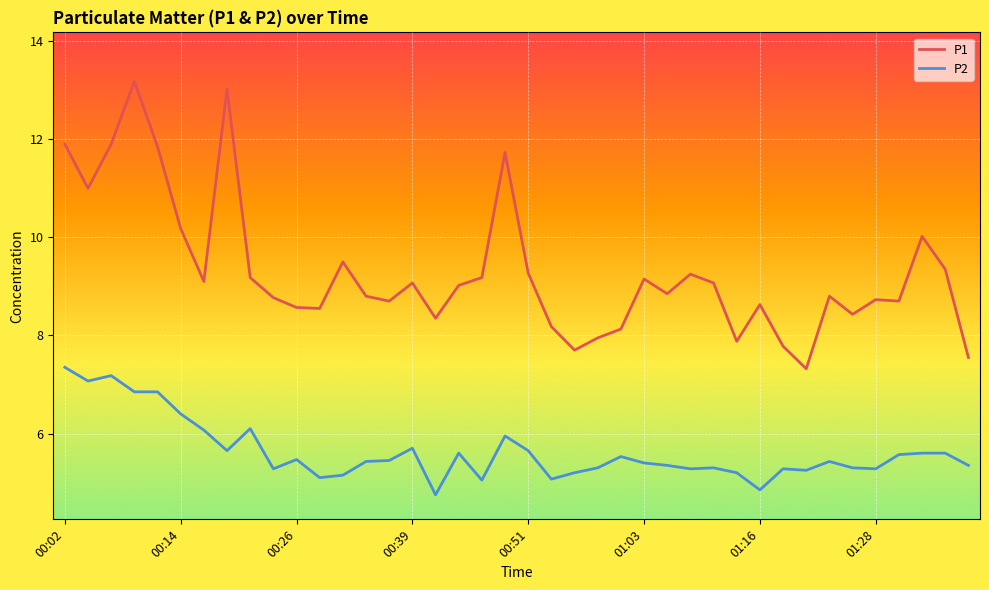

True or false: P2 and P1 cross at least once.

False